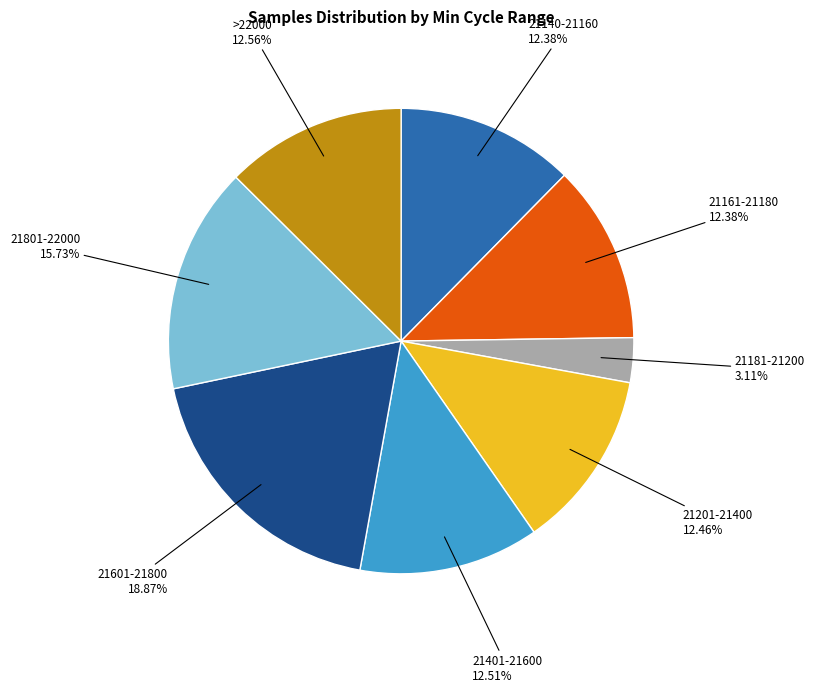

Does any single category account for the majority?

No